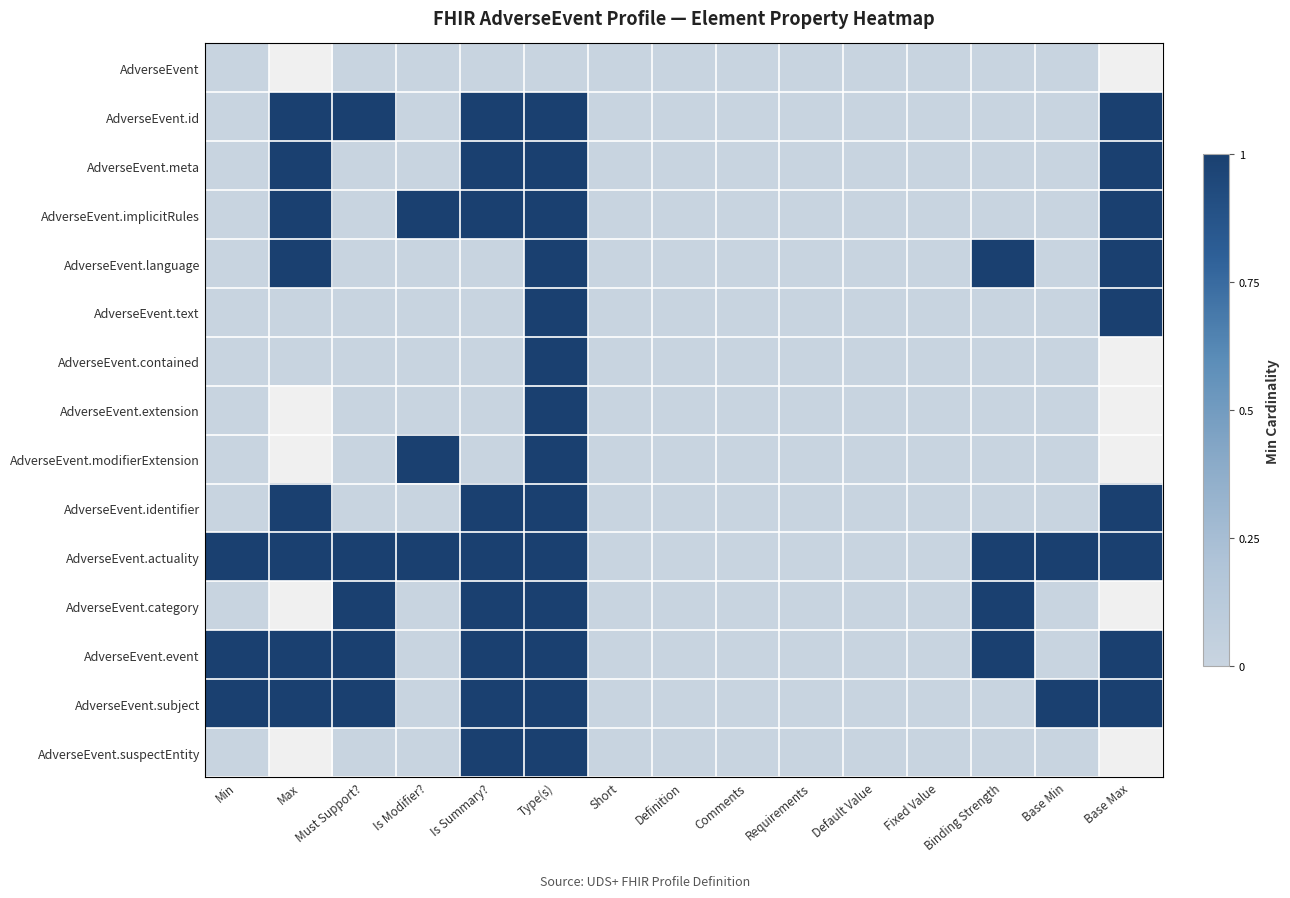

What is the difference between the maximum and minimum values in the AdverseEvent.text series?

1.0